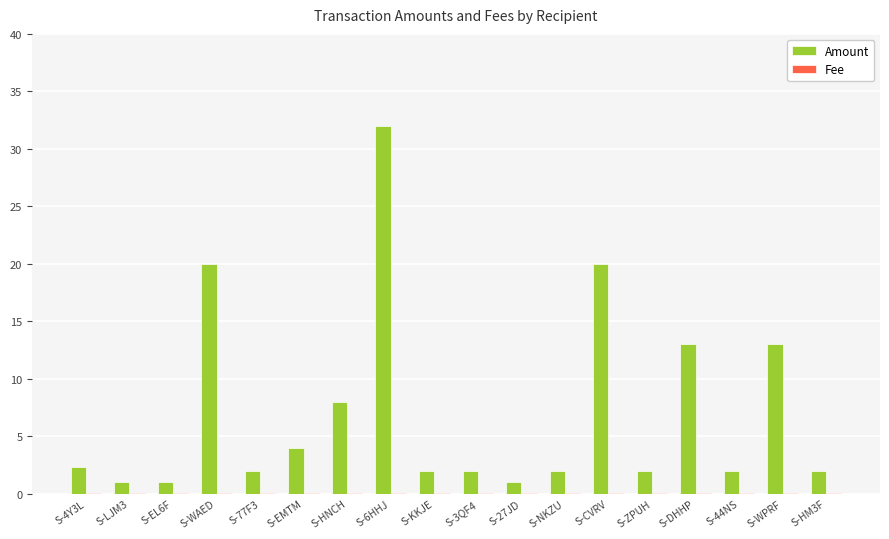

Which series changed the most between S-6HHJ and S-ZPUH?

Amount